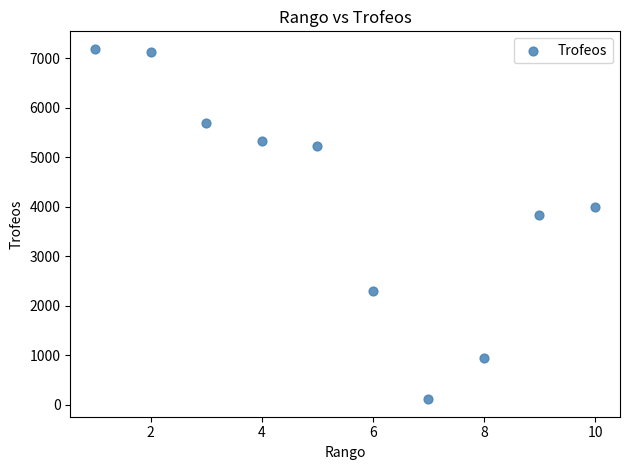

What Y value in the scatter plot is closest to 3647?

3839